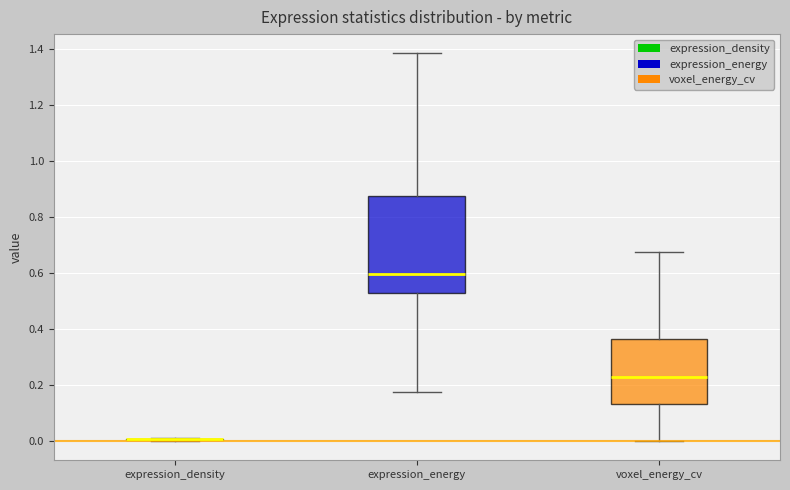

Where does the lower whisker of the box for voxel_energy_cv end on the y-axis? The values are not printed on the chart, so give them approximately, as read against the axis.

0.00